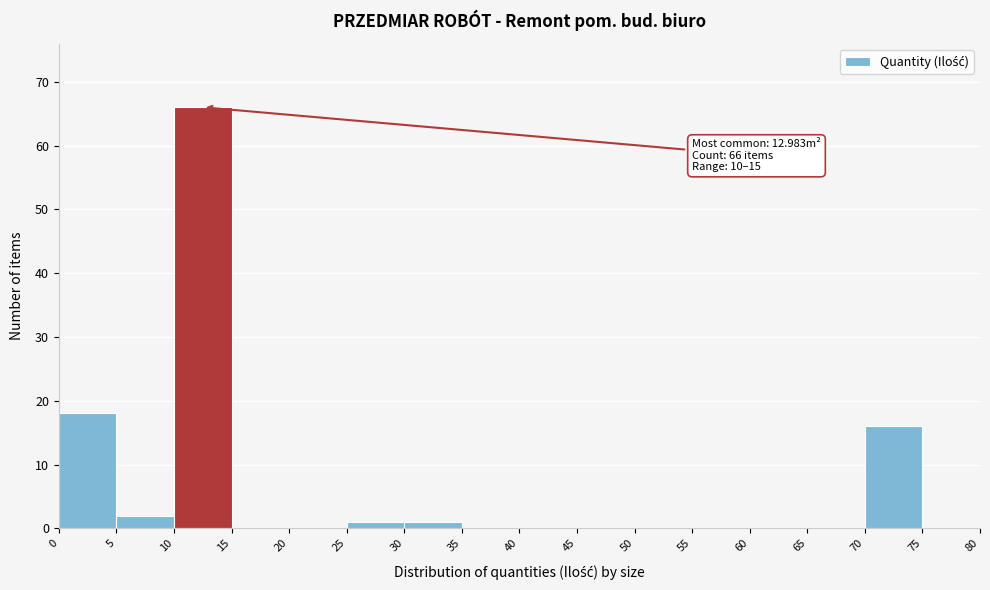

Which range on the x-axis has the tallest bar?

10 to 15